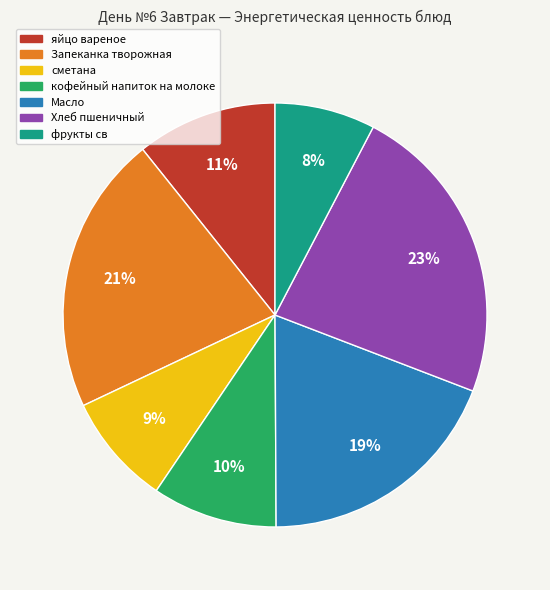

Approximately how many times larger is the value at фрукты св compared to сметана?

0.9